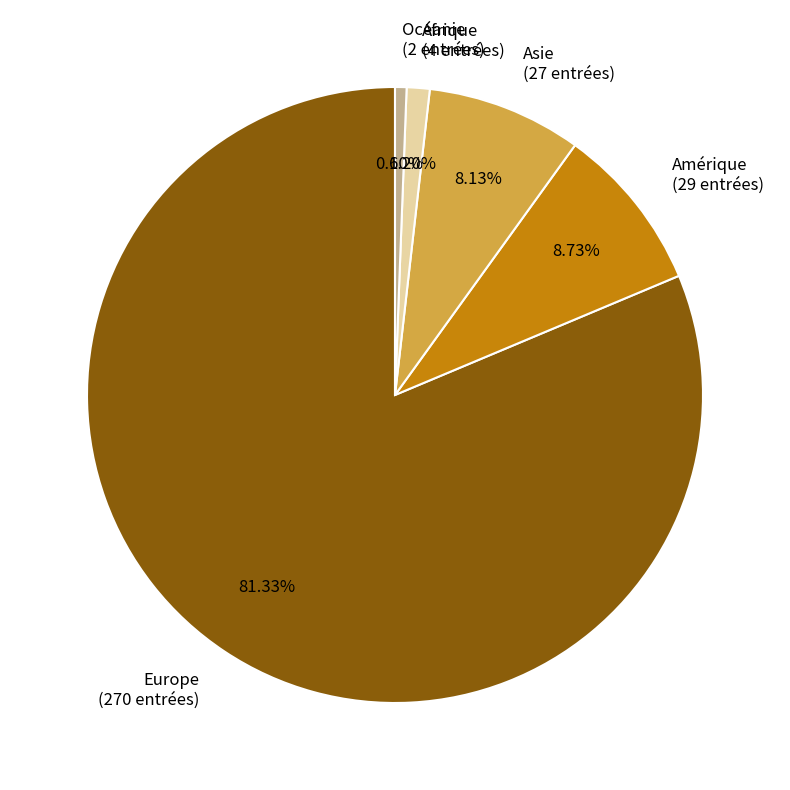

Count the number of slices in the pie.

5